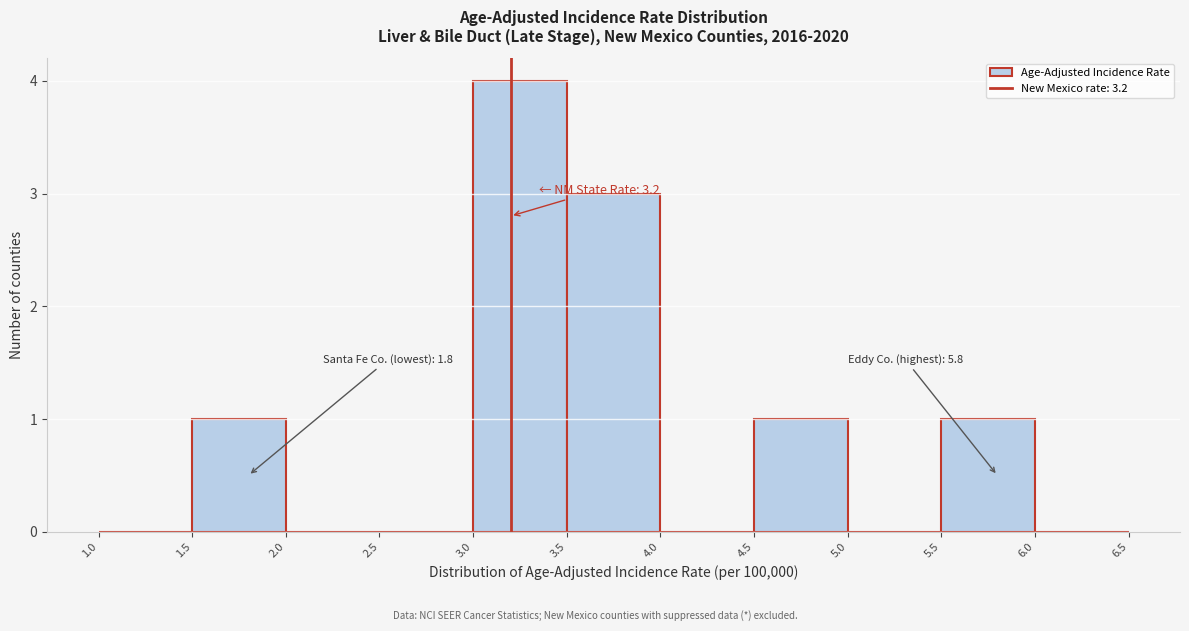

Over which range of the x-axis is the bar tallest?

3.0 to 3.5